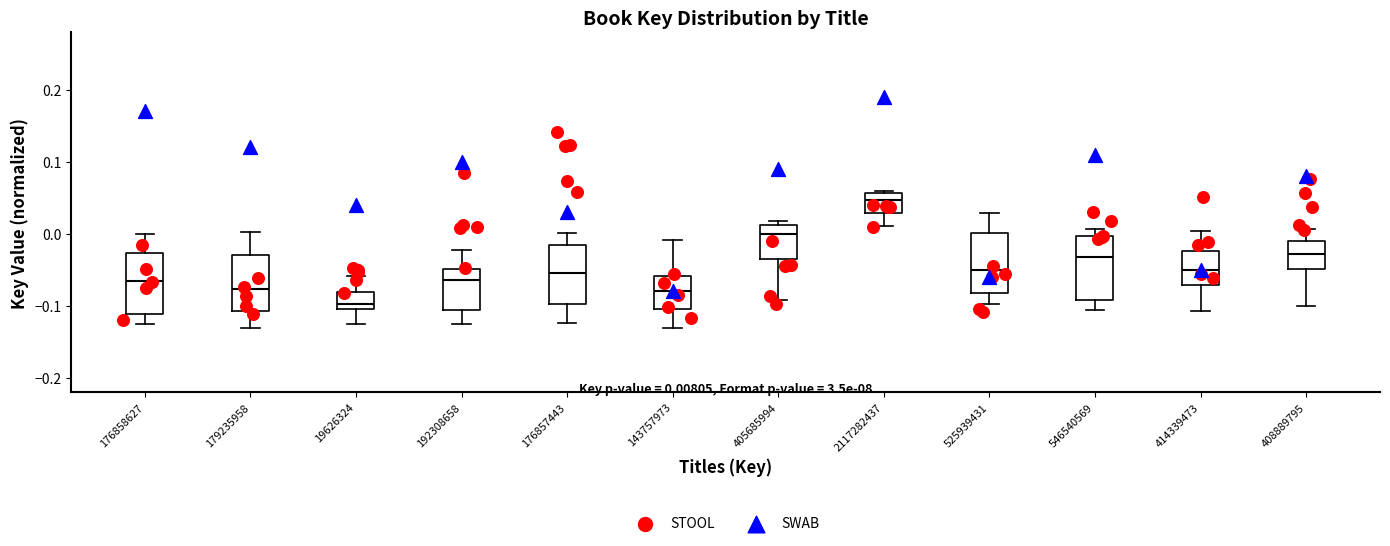

Which box has the highest median line?

2117282437